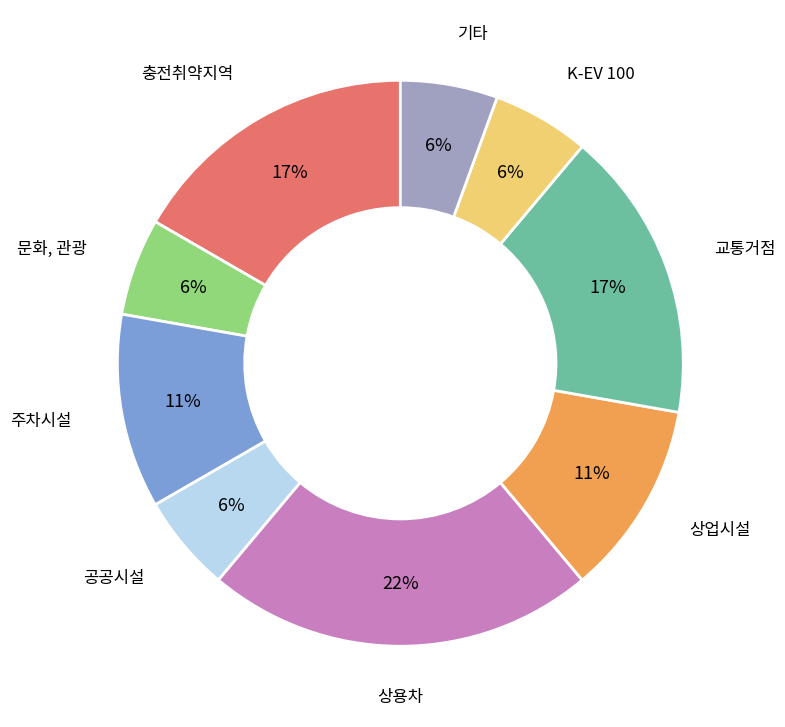

How many segments does this pie chart have?

9